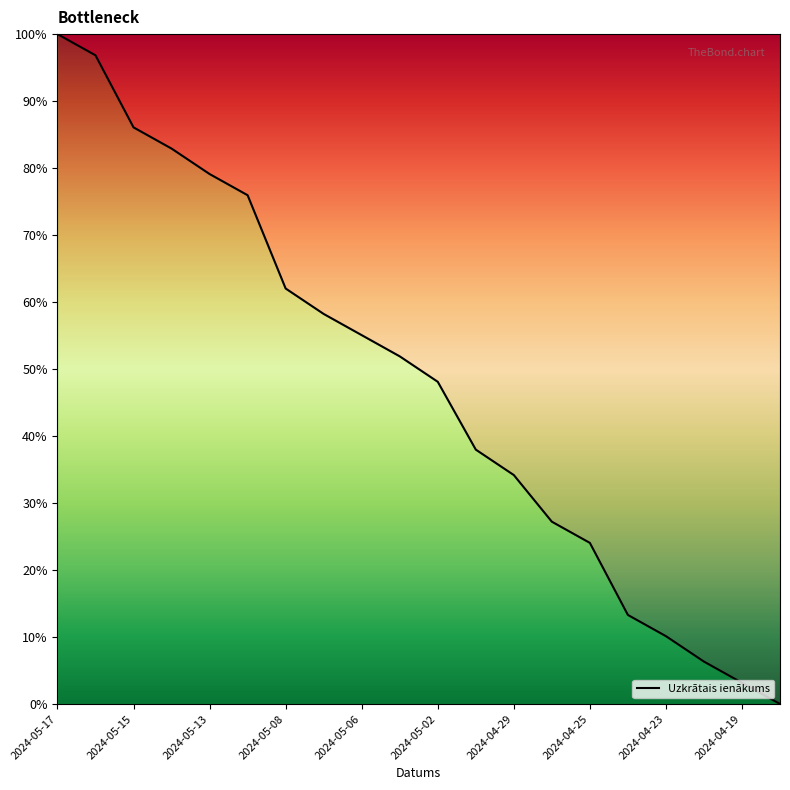

What is the maximum value shown in the chart?

100.0